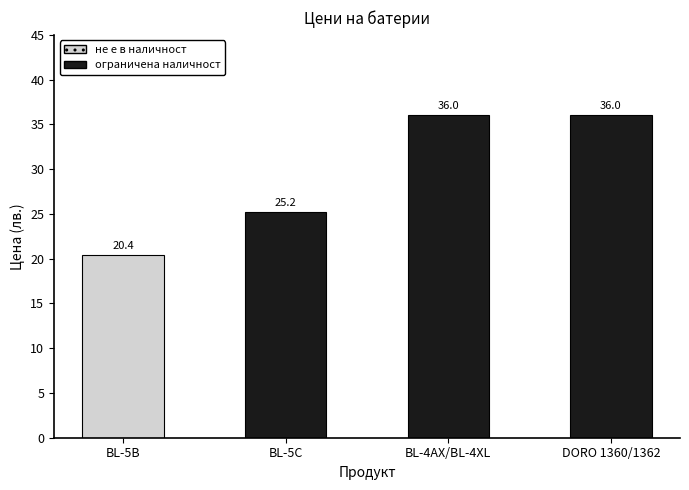

What is the maximum value shown in the chart?

36.0